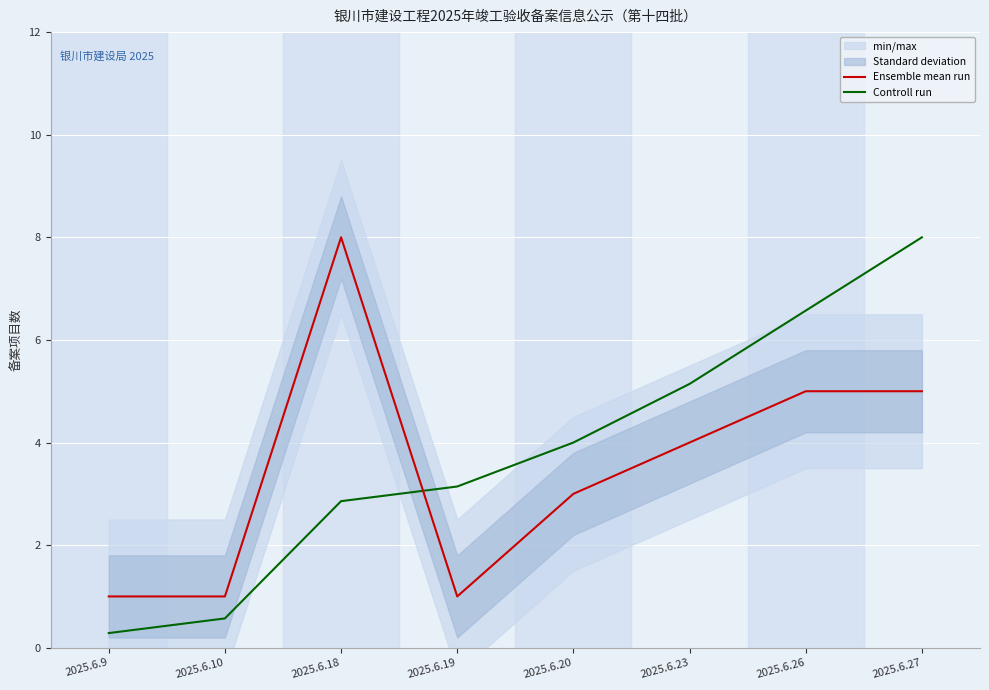

What is the approximate value of Controll run at 2025.6.27?

8.0